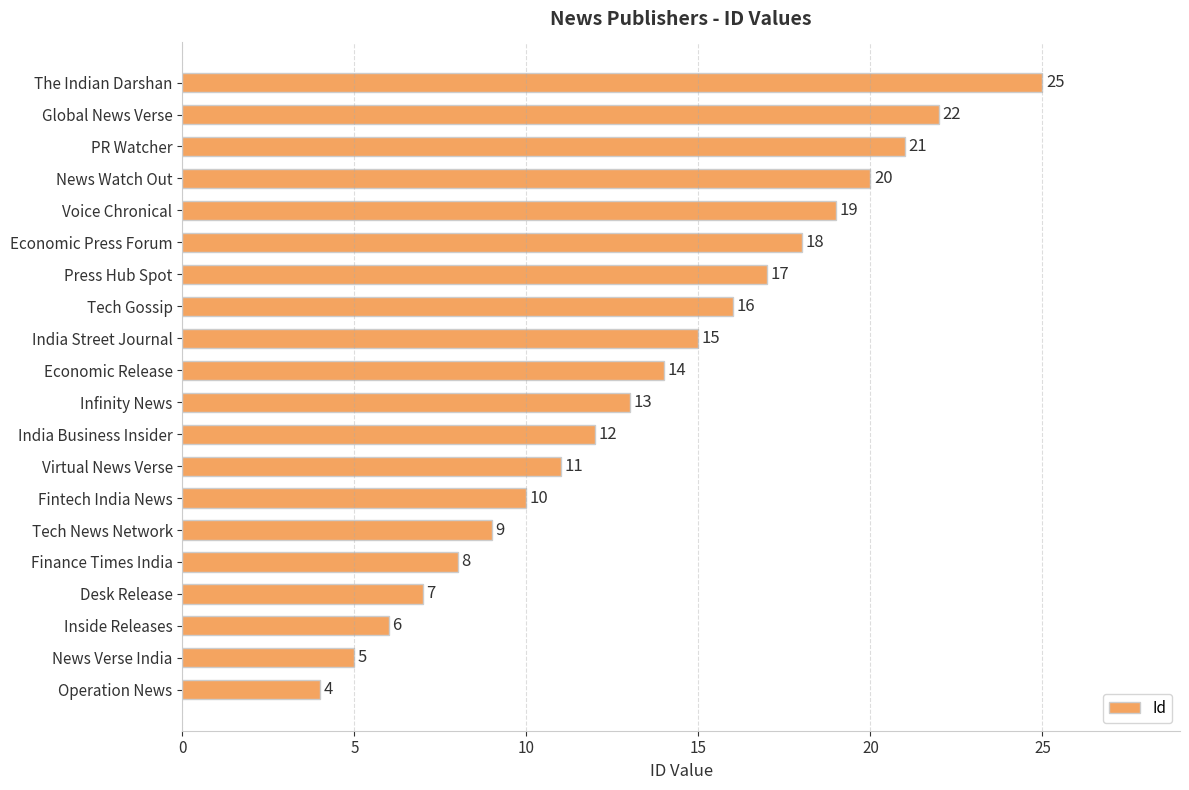

What is the minimum value shown in the chart?

4